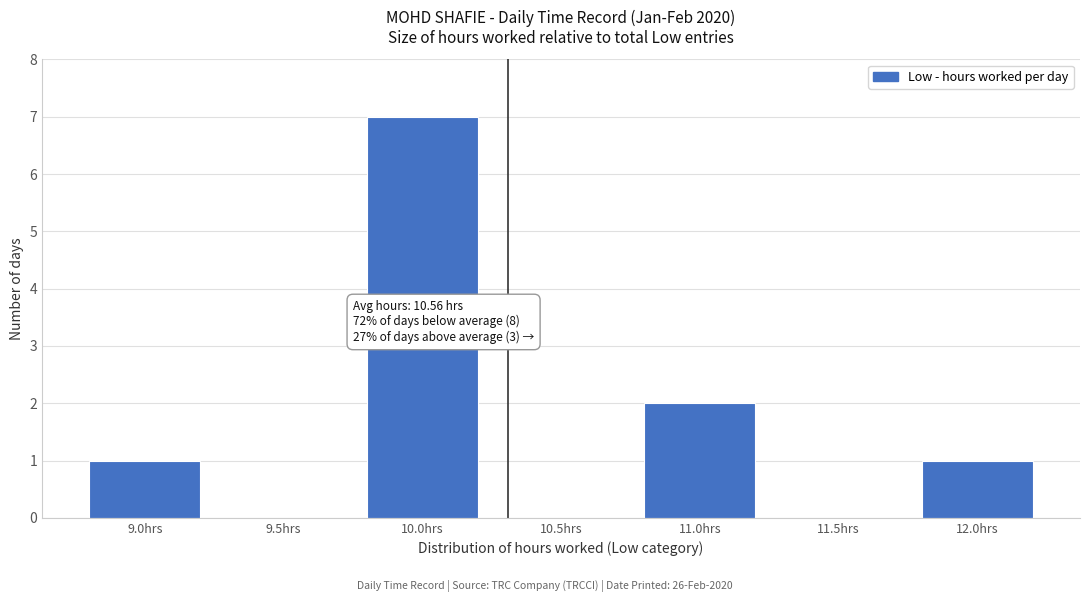

Reading right to left, what are all the values shown in this chart?

12.0hrs=1	11.5hrs=0	11.0hrs=2	10.5hrs=0	10.0hrs=7	9.5hrs=0	9.0hrs=1